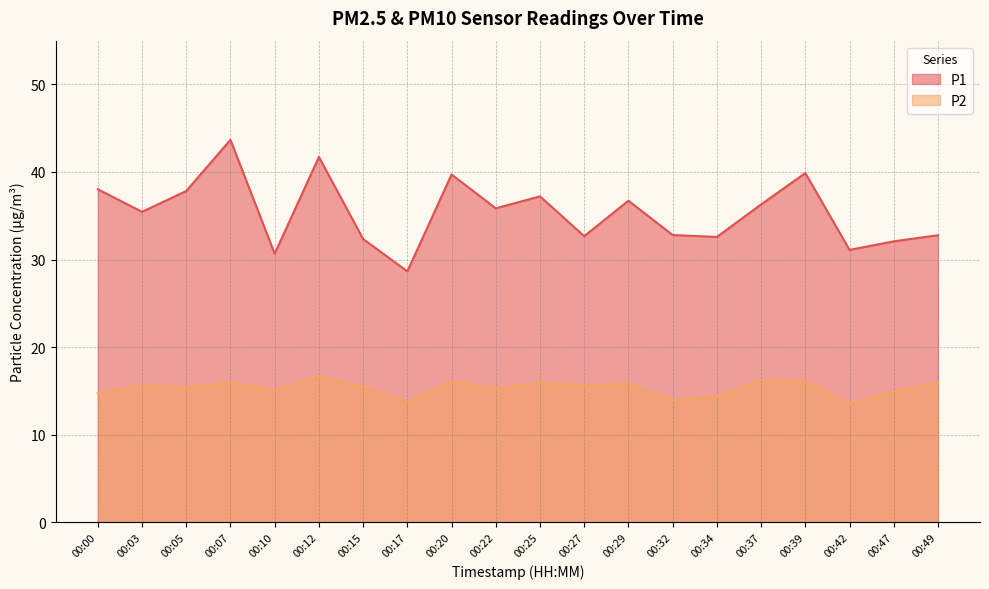

At which label is P1 closest to 36?

00:22